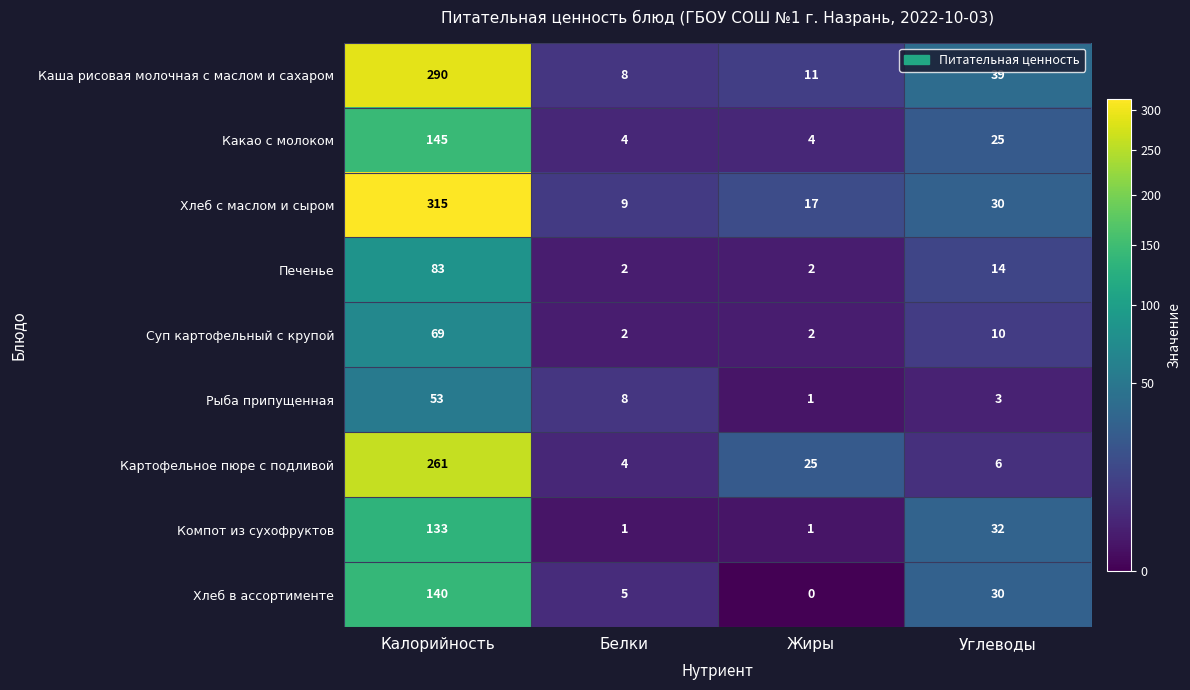

What is the average value of the Компот из сухофруктов series?

42